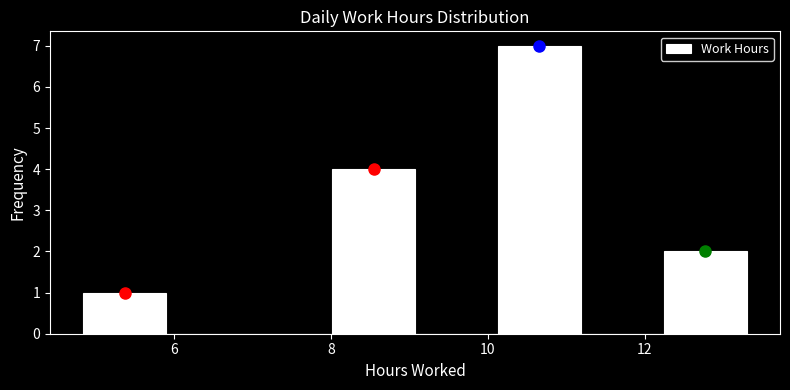

Which range on the x-axis has the tallest bar?

10.2 to 11.2